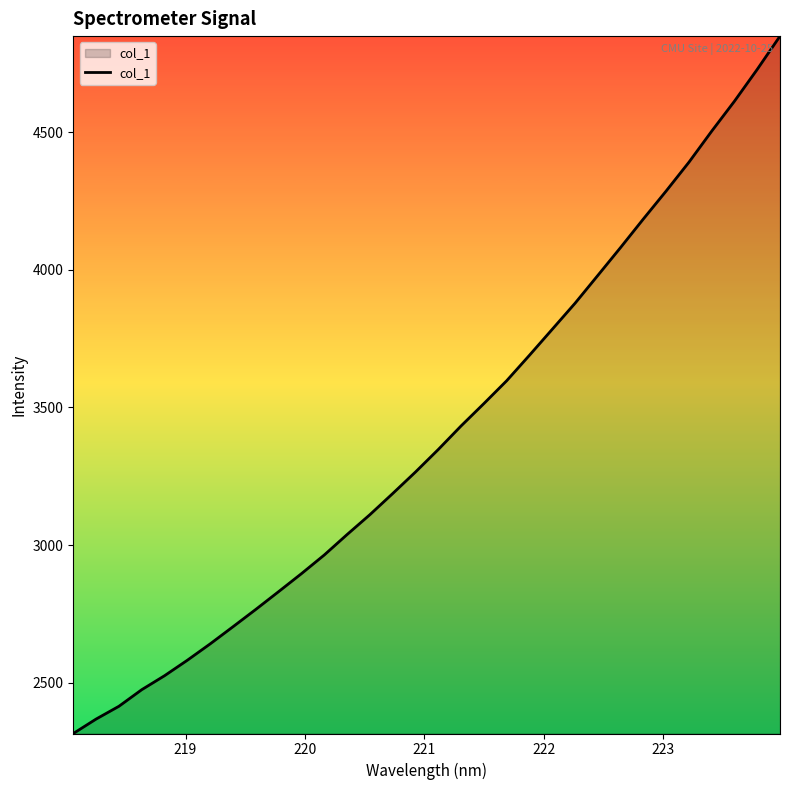

What is the smallest value displayed?

2315.2